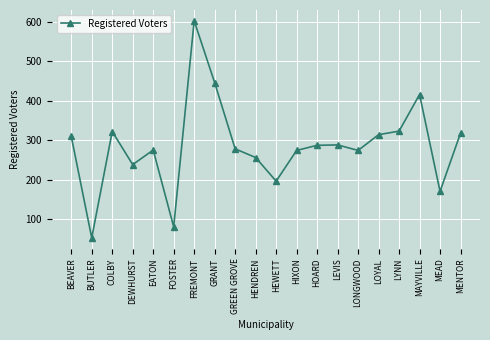

What is the change in value from GREEN GROVE to HIXON?

-4